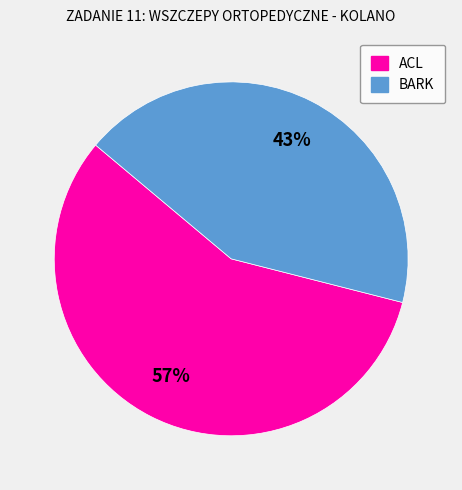

True or false: ACL accounts for 64% of the total.

False